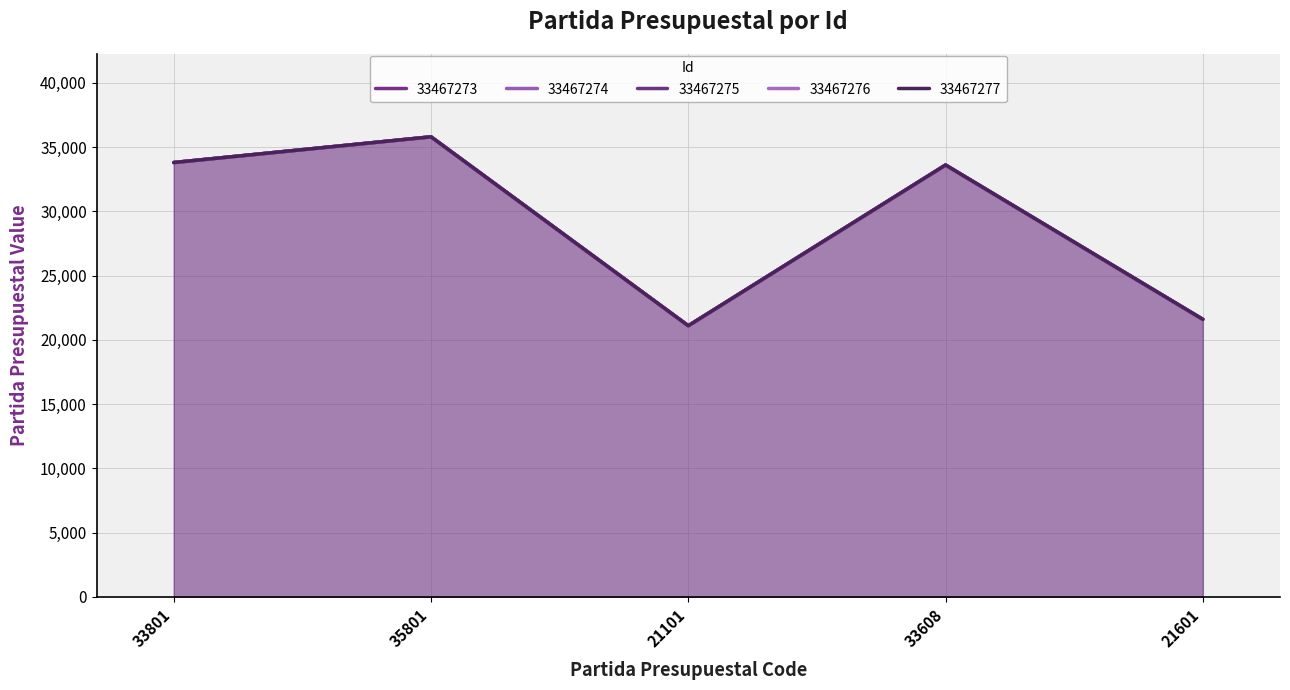

True or false: 33467274 and 33467275 cross at least once.

False